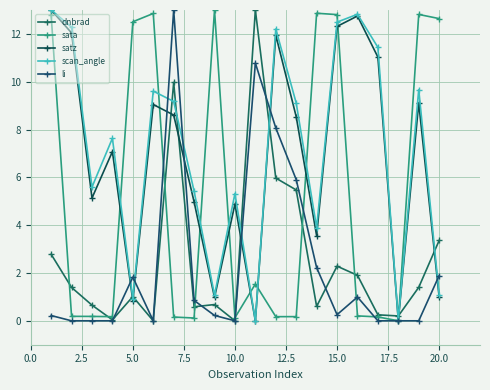

How many lines are shown in the chart?

5